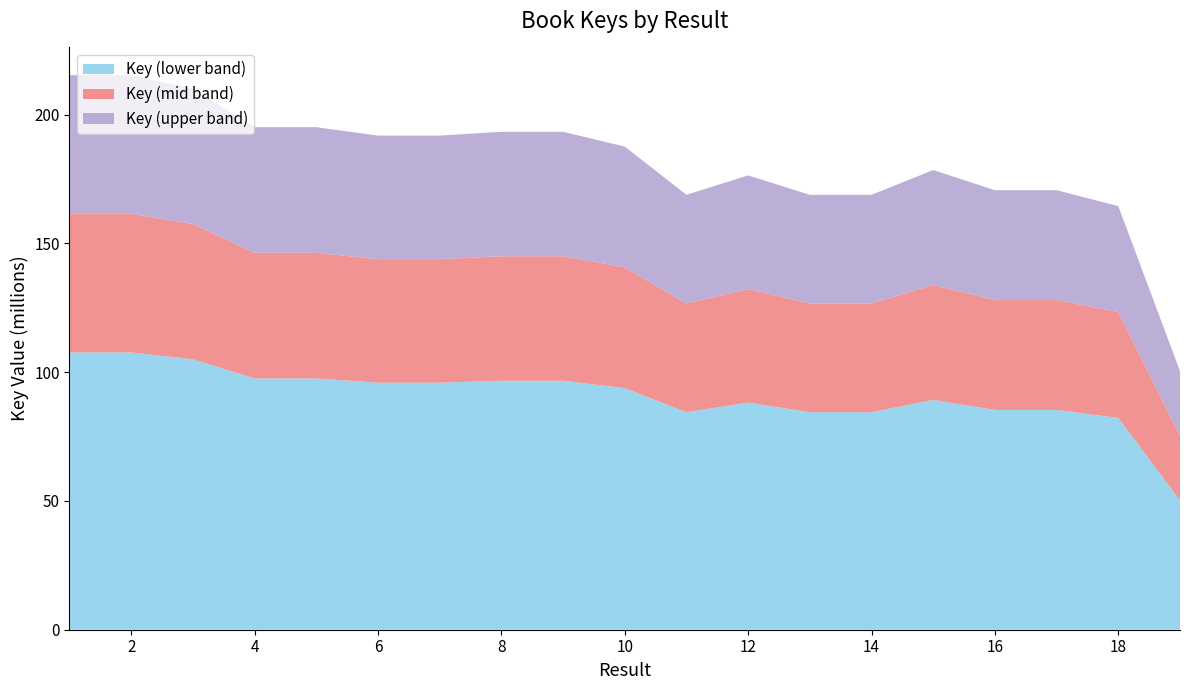

Reading left to right, transcribe all the data shown in this chart.

1=215303392	2=215303235	3=210004677	4=195106569	5=195106845	6=191833452	7=191833371	8=193322747	9=193322352	10=187582704	11=168858700	12=176375448	13=168858925	14=168858774	15=178468192	16=170648868	17=170647523	18=164470003	19=100401812